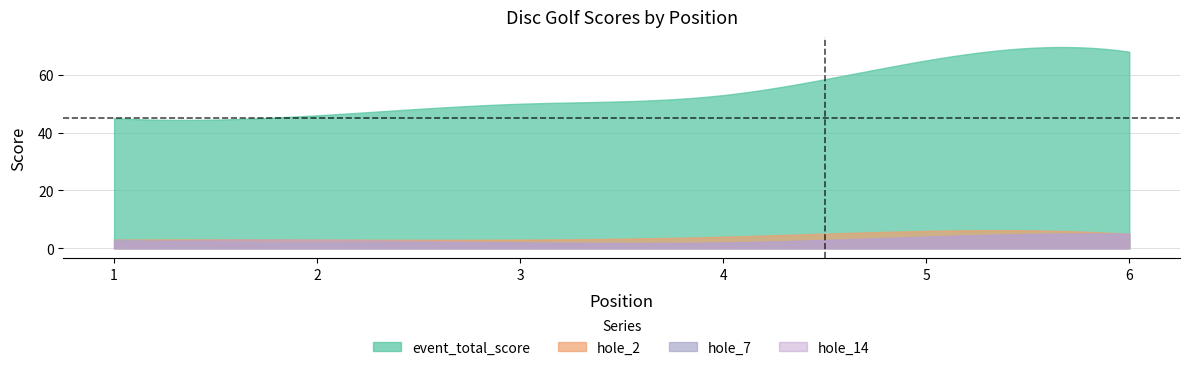

Where is event_total_score nearest to the value 56?

4